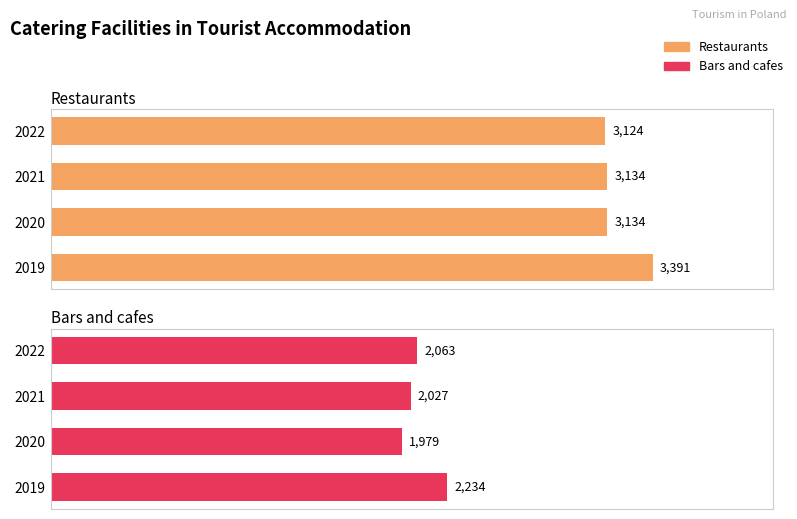

What are all the series names shown in the legend?

Restaurants, Bars and cafes